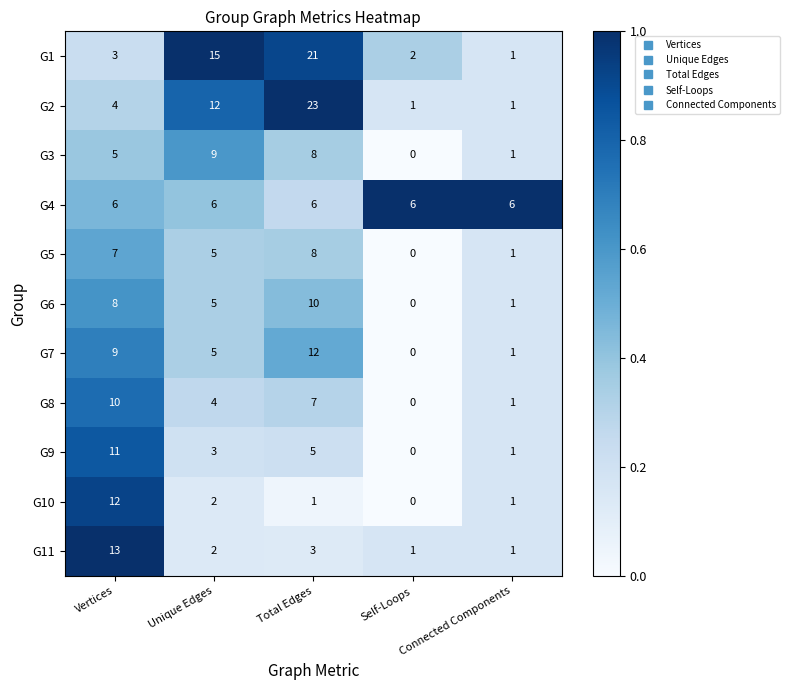

At Vertices, list the series in order from largest to smallest.

G11, G10, G9, G8, G7, G6, G5, G4, G3, G2, G1